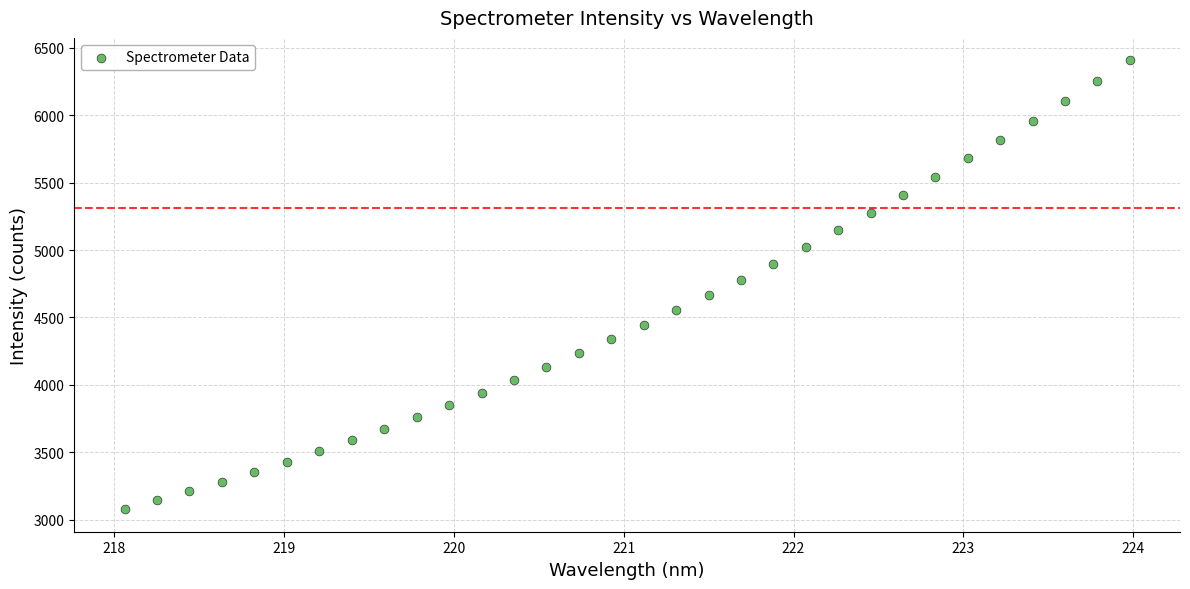

What is the range of Y values (max minus min)?

3328.4